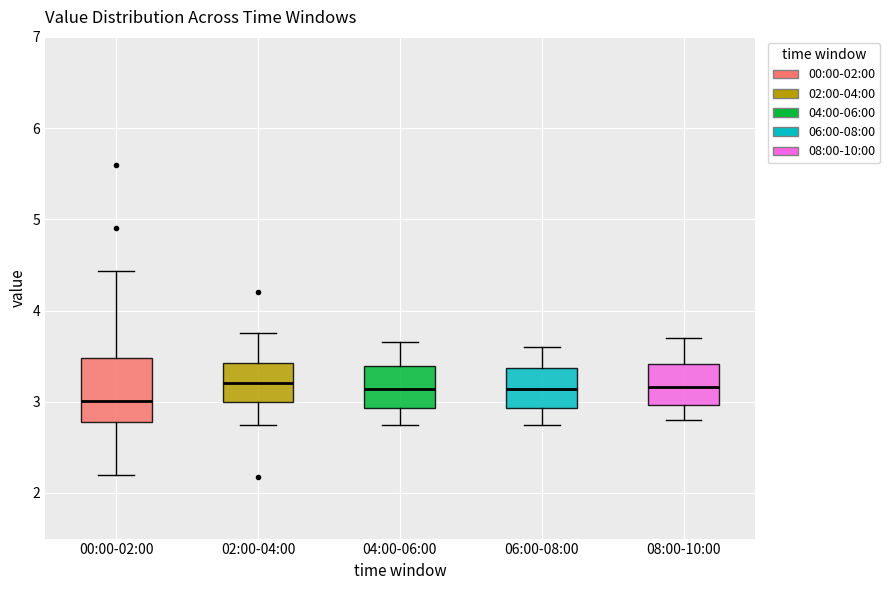

Which box is the tallest, from its lower edge to its upper edge?

00:00-02:00